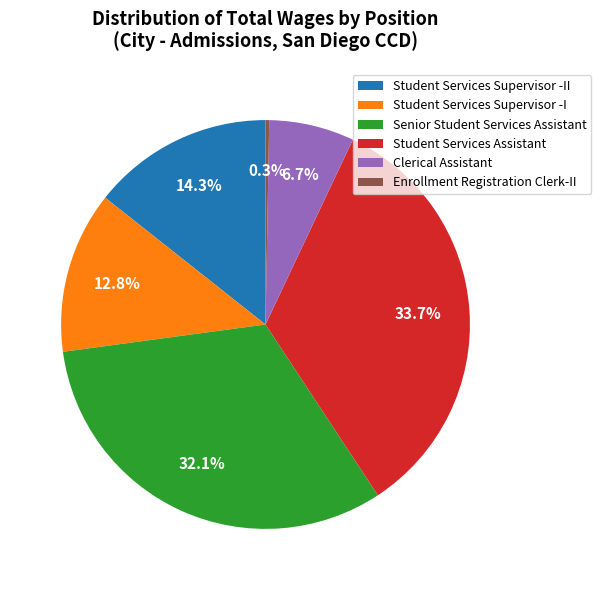

To the nearest percent, what is the combined percentage of Enrollment Registration Clerk-II and Clerical Assistant?

7%